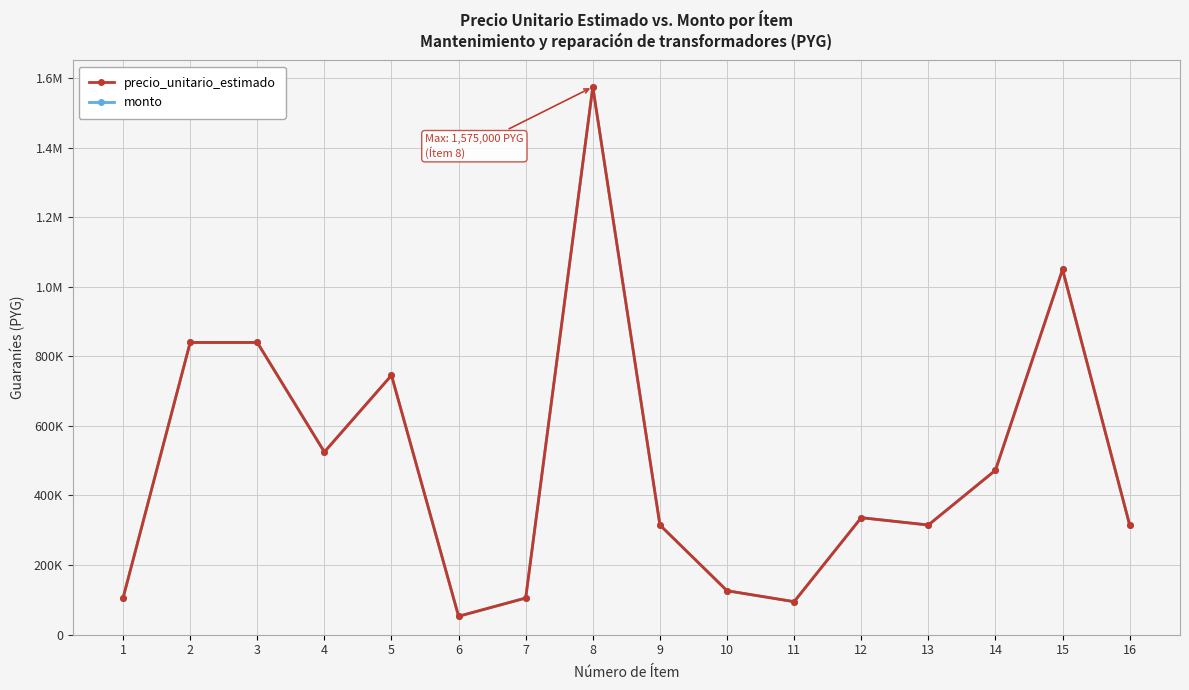

Reading right to left, what are all the values shown in this chart?

precio_unitario_estimado: 315000	1050000	472500	315000	336000	94500	126000	315000	1575000	105000	52500	745500	525000	840000	840000	105000
monto: 315000	1050000	472500	315000	336000	94500	126000	315000	1575000	105000	52500	745500	525000	840000	840000	105000